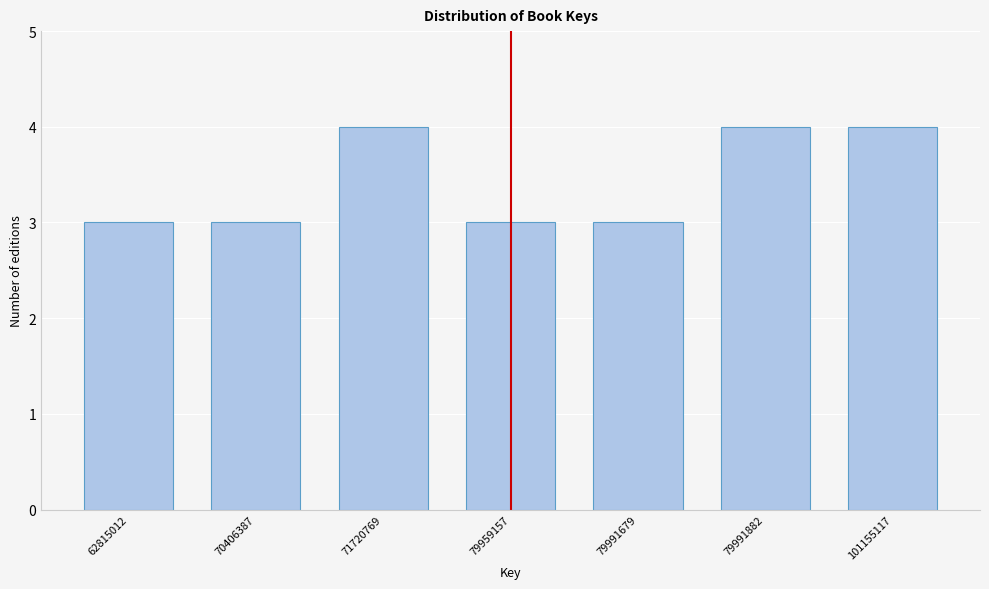

Reading right to left, extract all data points from this chart.

101155117=4	79991882=4	79991679=3	79959157=3	71720769=4	70406387=3	62815012=3